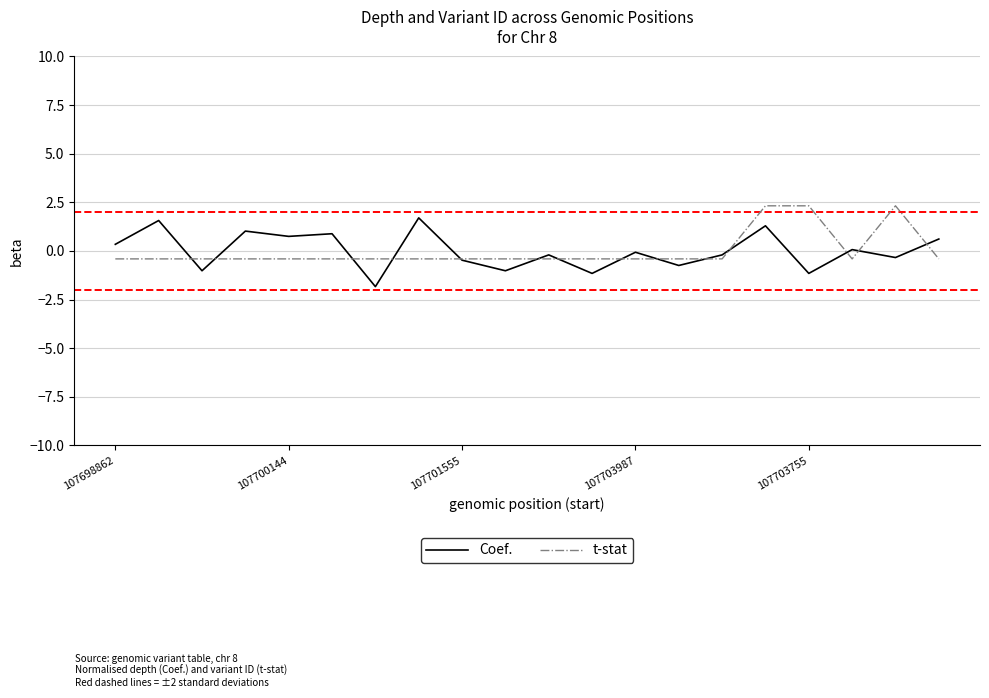

What is the maximum value for Coef.?

1.7